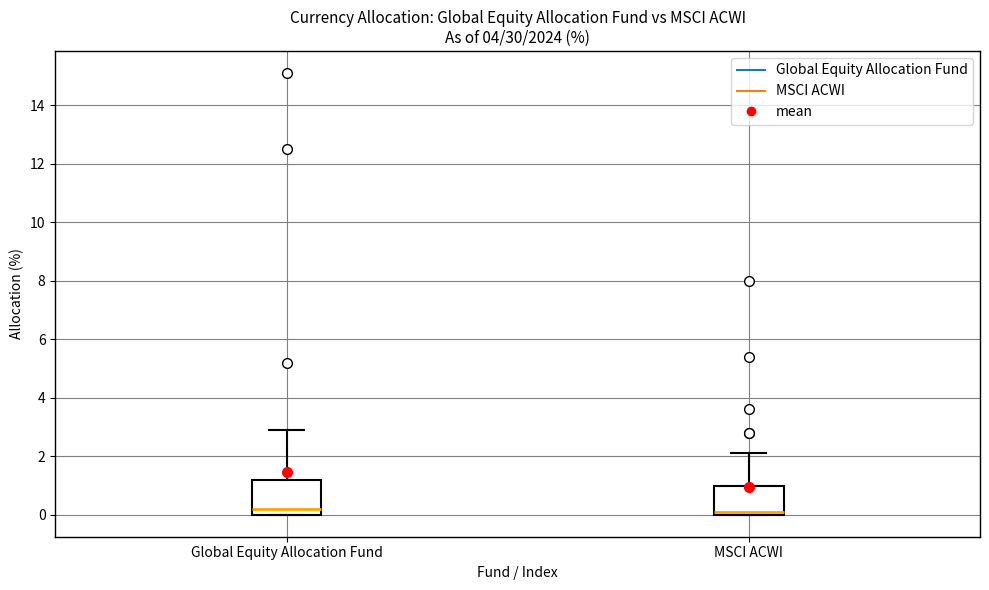

Reading left to right, read every box against the y-axis: the position of its median line, the range the box covers, and the ends of its whiskers. The values are not printed on the chart, so give them approximately, as read against the axis.

Global Equity Allocation Fund: median 0.2, box 0.0 to 1.2, whiskers 0.0 to 3.0
MSCI ACWI: median 0.2, box 0.0 to 1.0, whiskers 0.0 to 2.2